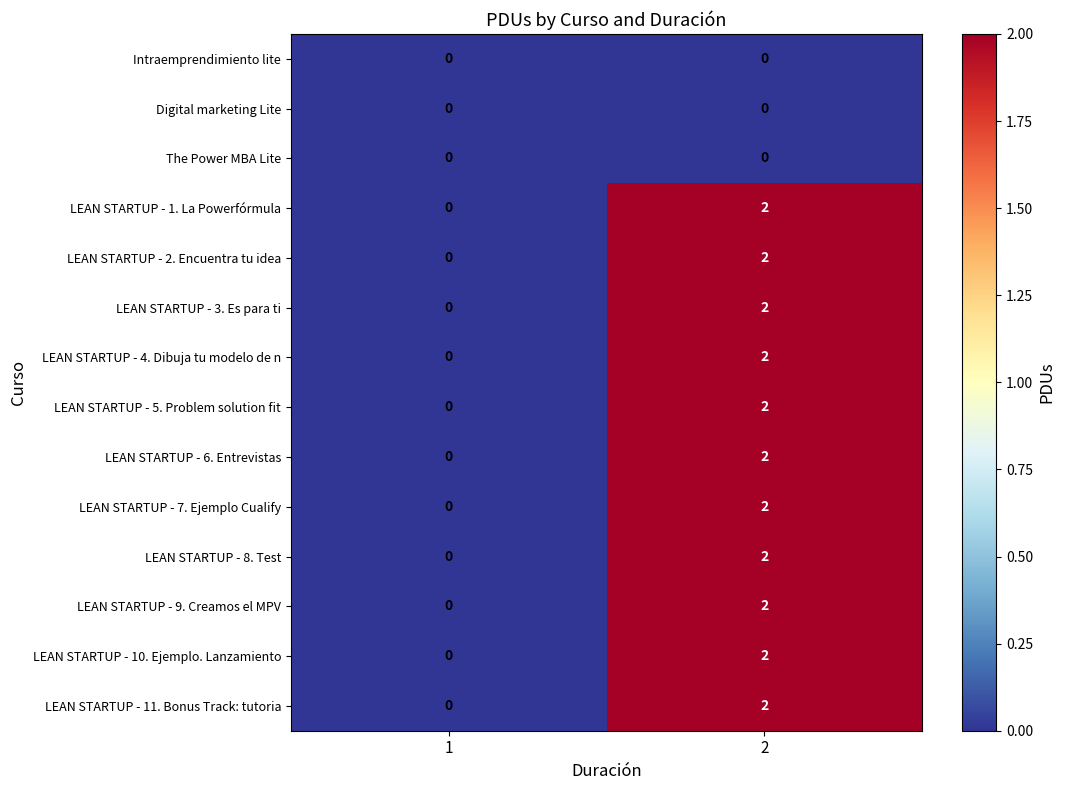

The value of LEAN STARTUP - 4. Dibuja tu modelo de n at 1 is 1. True or false?

False